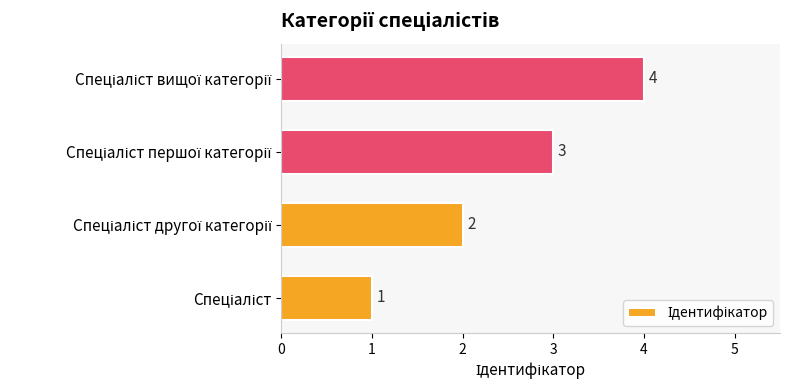

How many values are below 3?

2